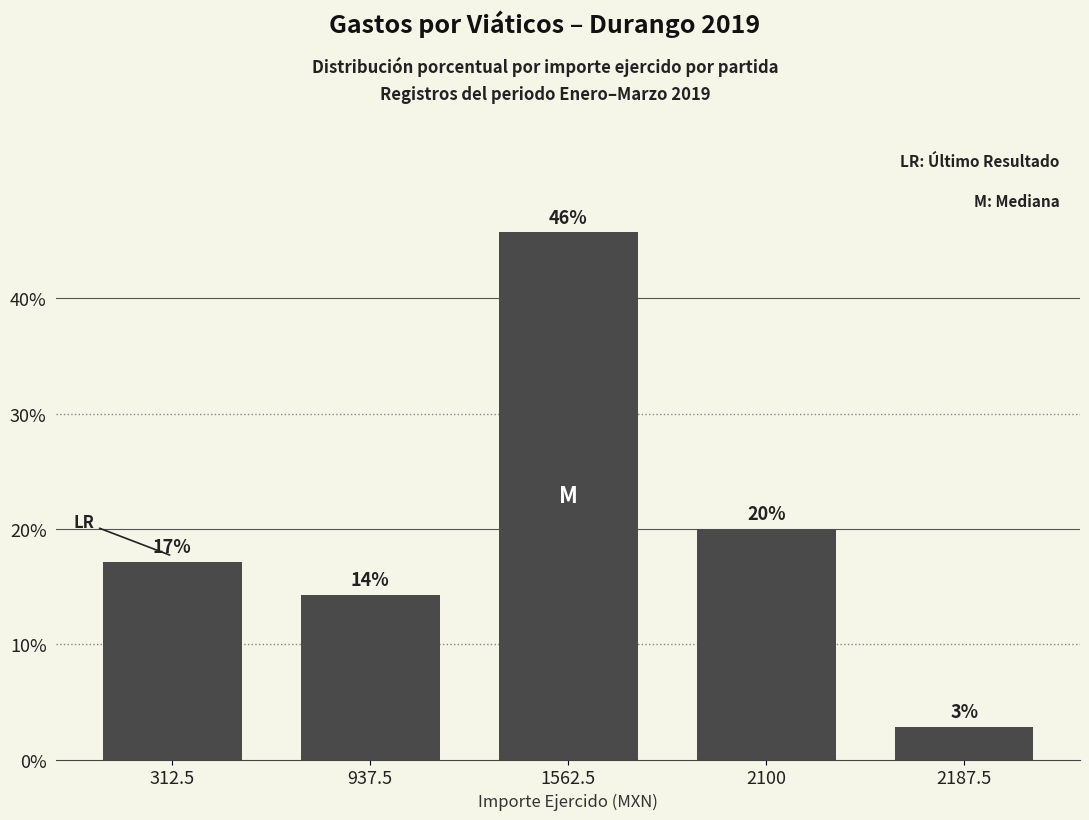

What is the greatest value displayed?

45.7